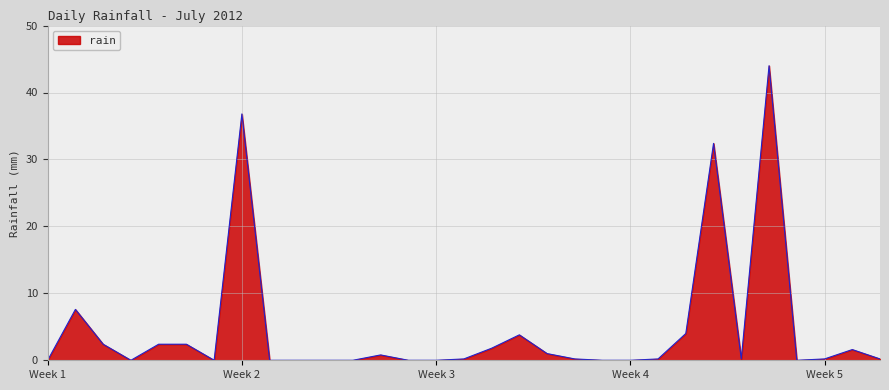

What is the maximum value shown in the chart?

44.0